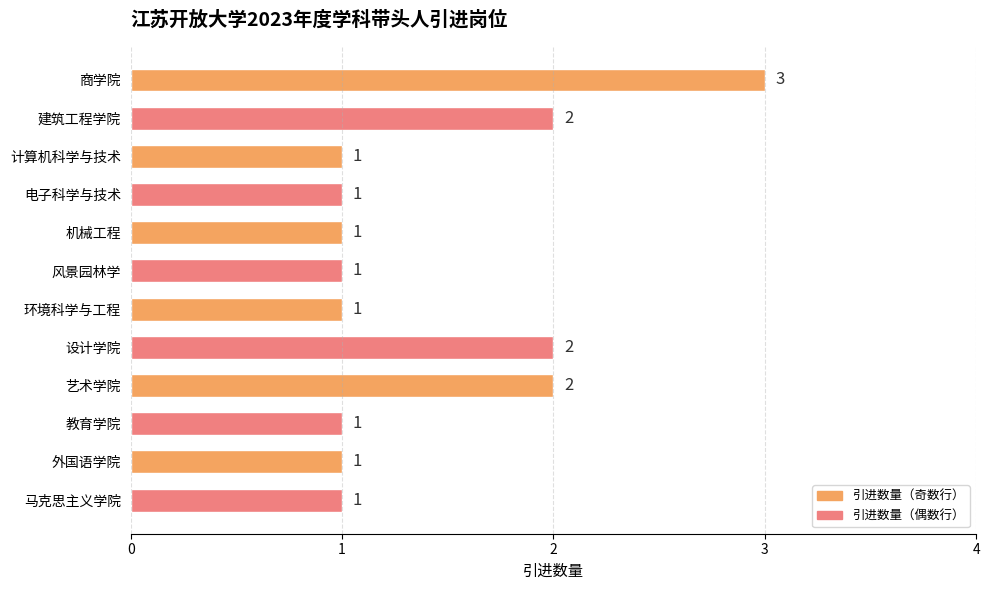

What is the sum of the values at 艺术学院 and 外国语学院?

3